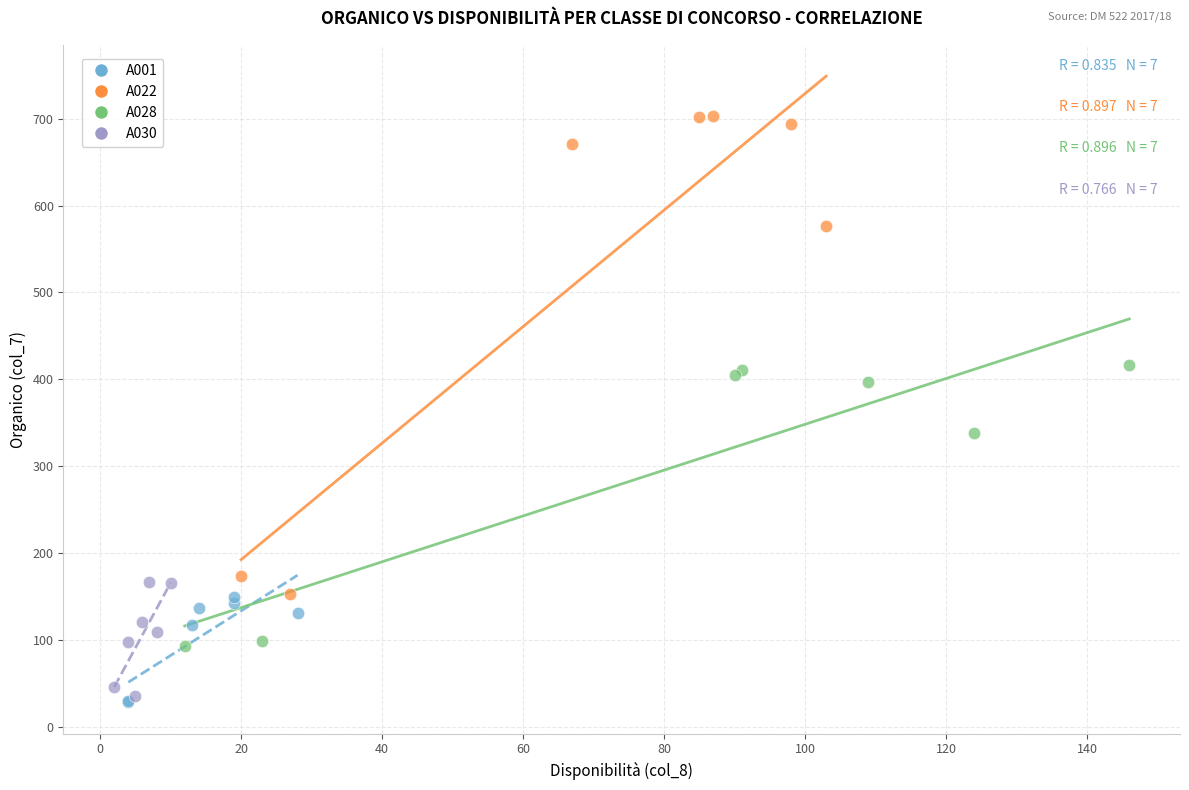

Which series has the widest spread of Y values?

A022